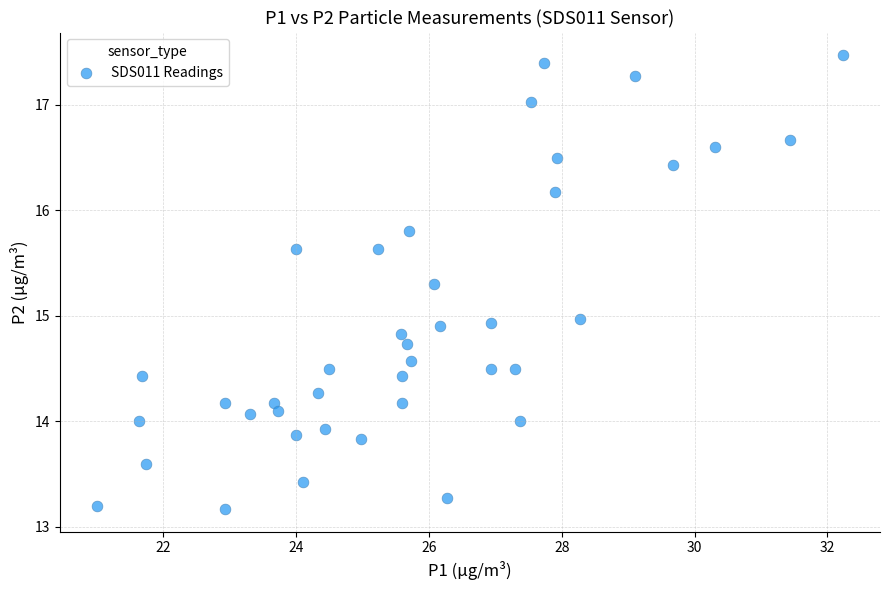

What is the range of X values (max minus min)?

11.2